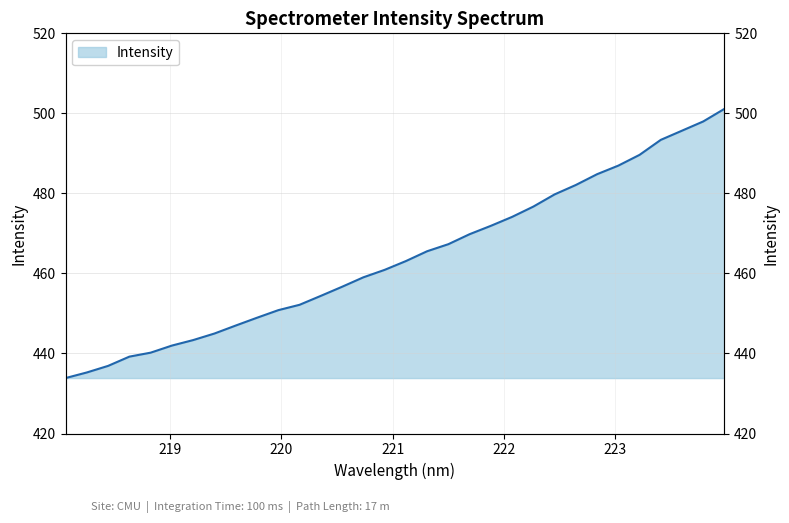

What is the label of the 23rd point from the left?

222.263